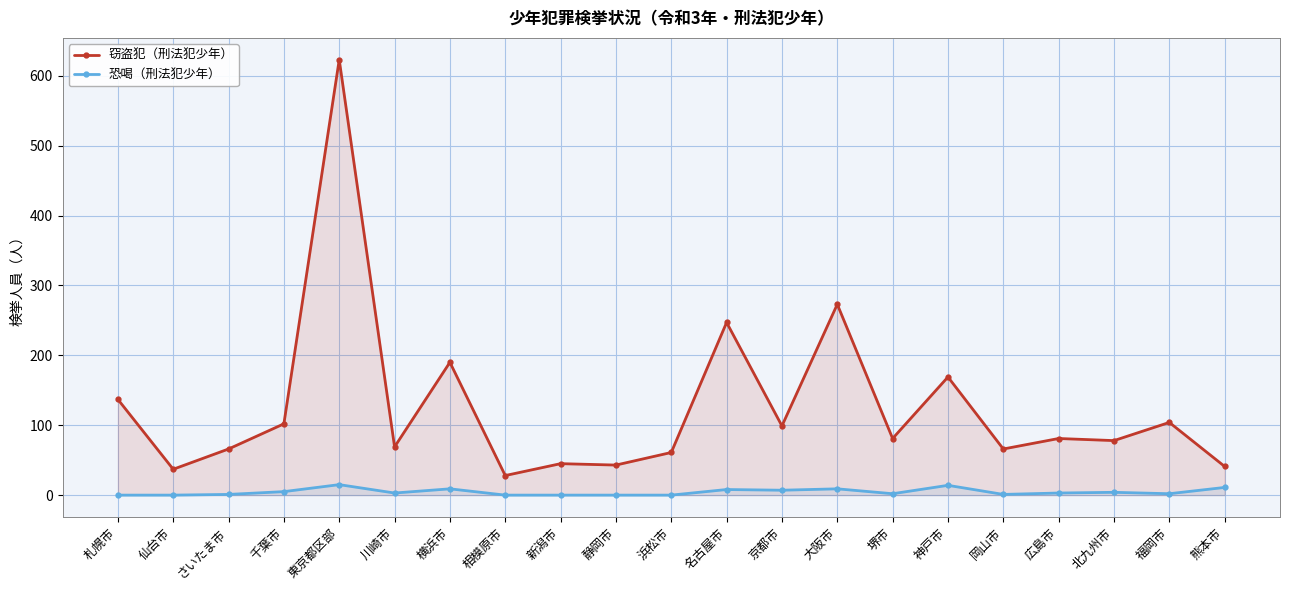

Which series changed the most between 京都市 and 神戸市?

窃盗犯（刑法犯少年）